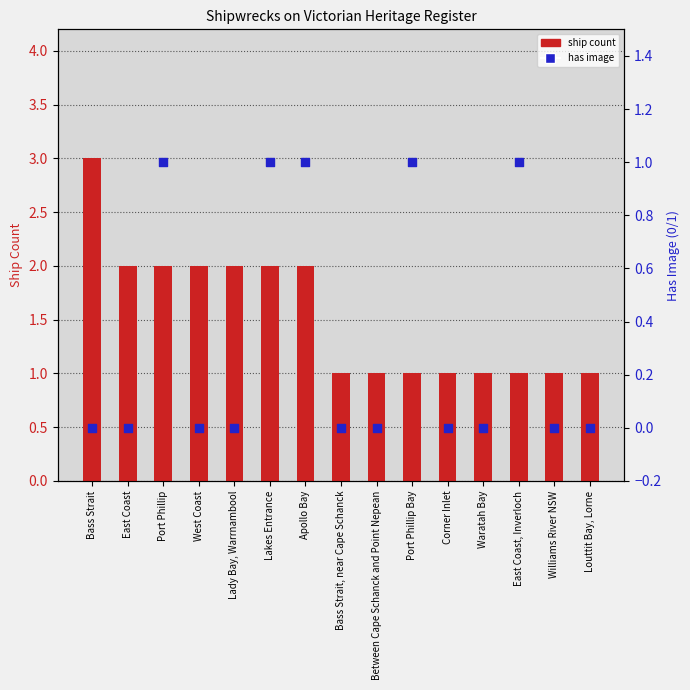

What is the total value across all series at Waratah Bay?

1